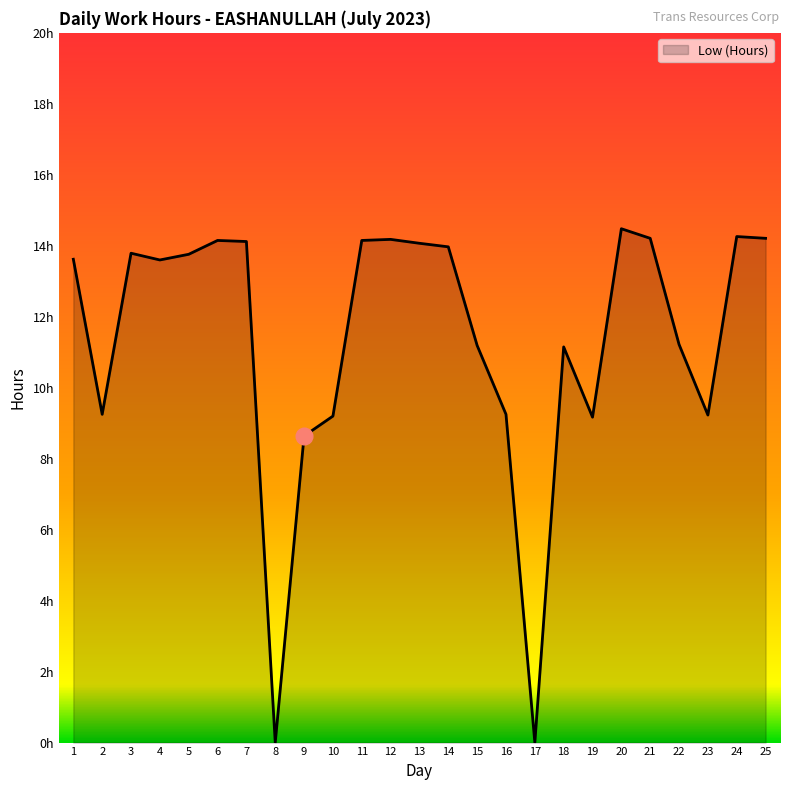

Approximately how many times larger is the value at 1 compared to 21?

1.0